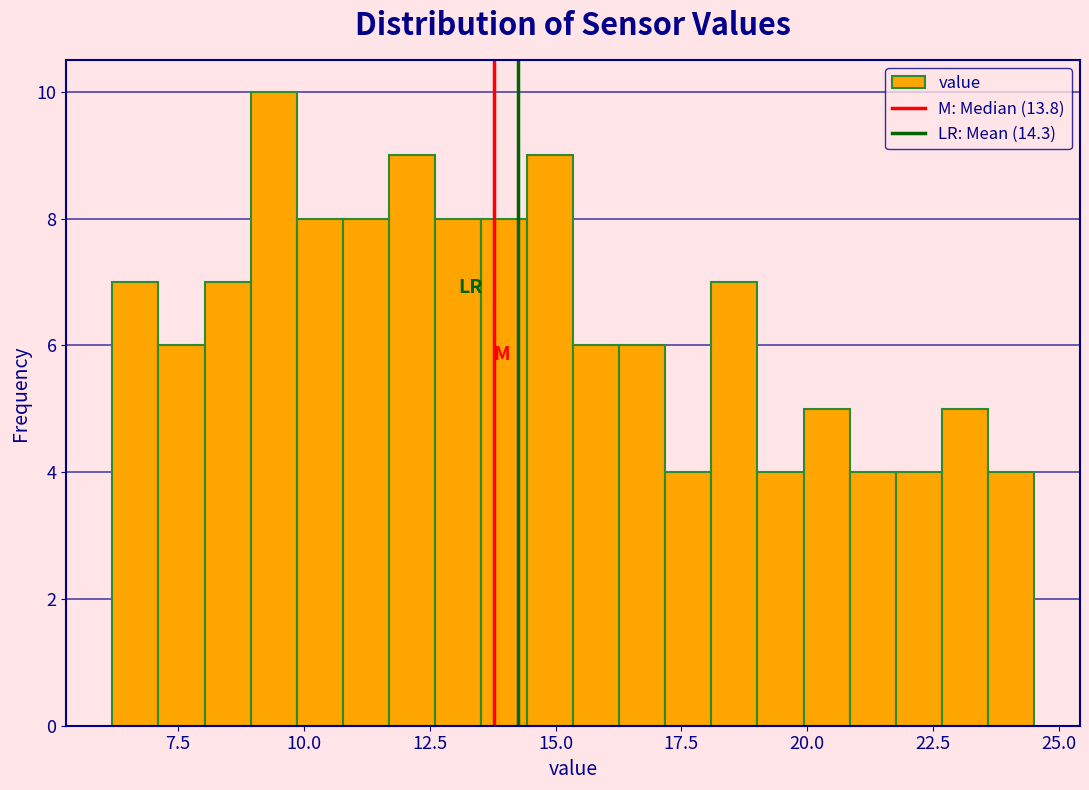

Around what value on the x-axis is the tallest bar? Give the approximate position of its centre, as read against the axis.

9.5